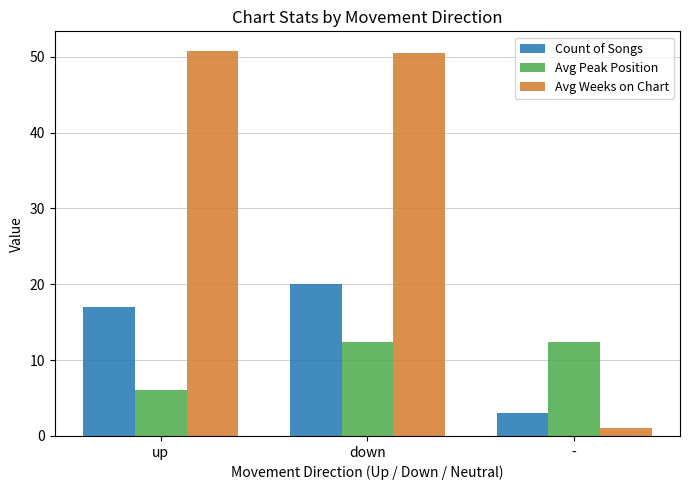

Which series has the widest spread of values?

Avg Weeks on Chart